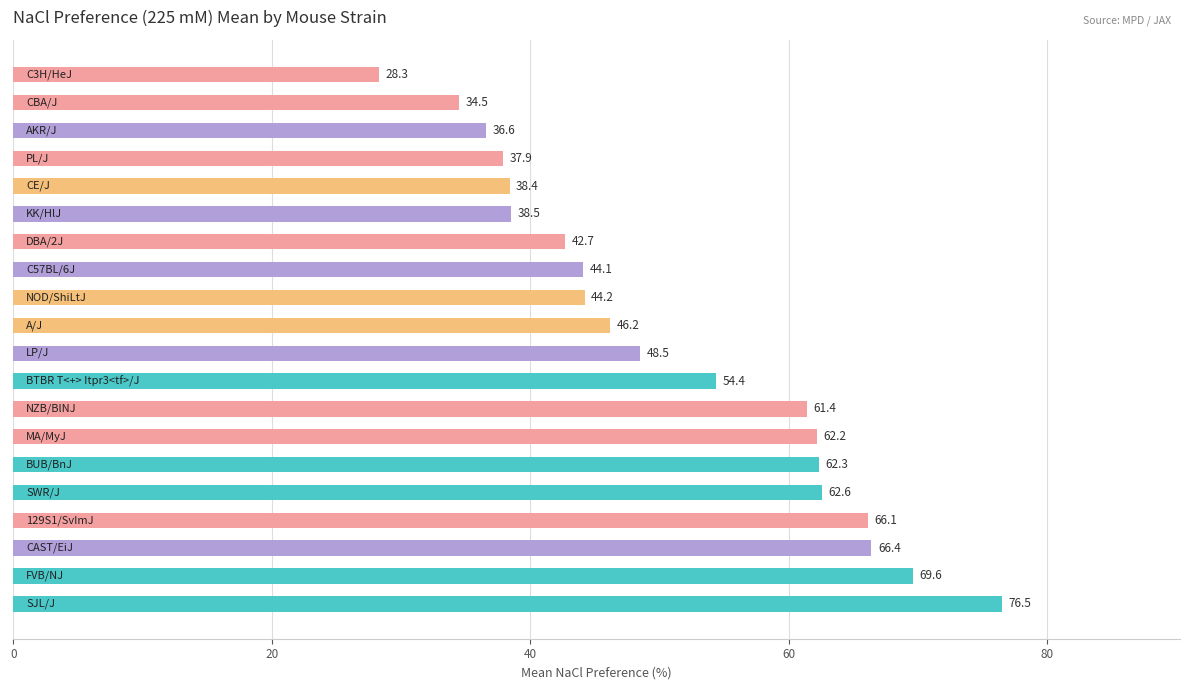

What is the difference between the maximum and second lowest values?

42.0